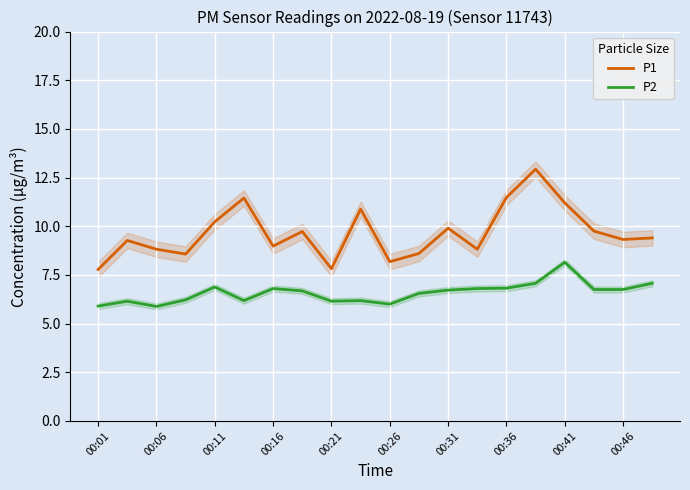

True or false: P1 has more than 2 points higher than both neighbors.

True